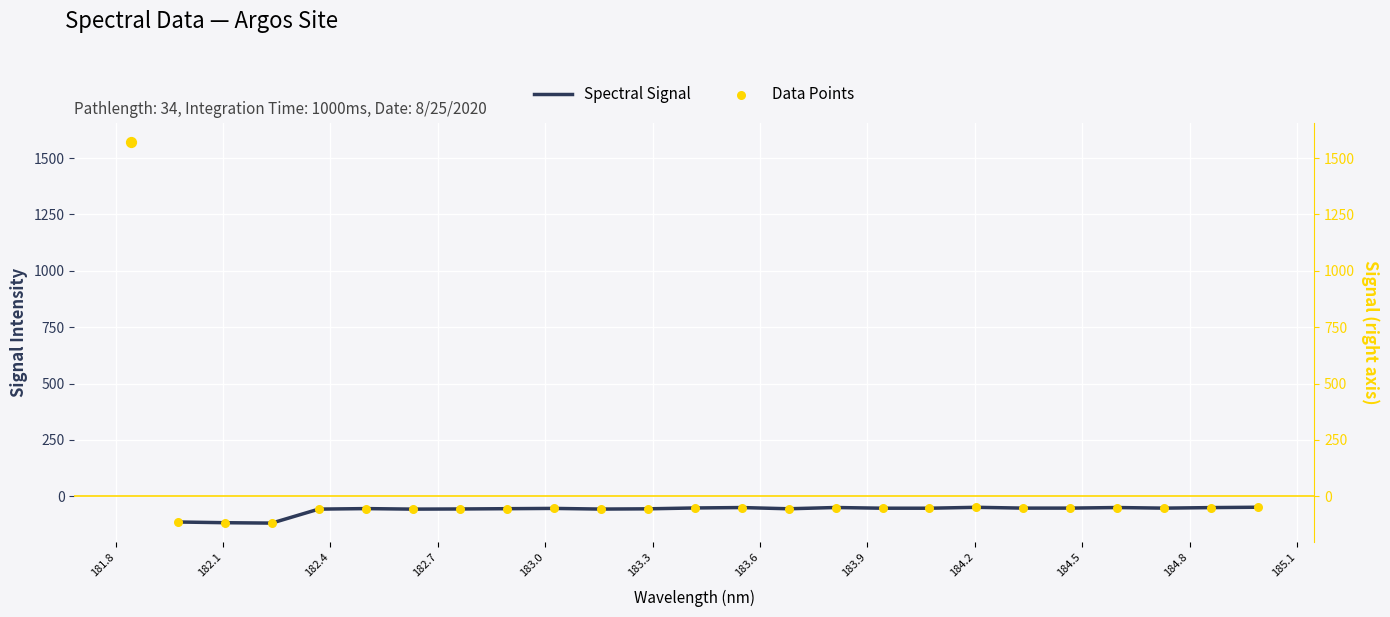

Which series contains the lowest Y value?

Spectral Signal